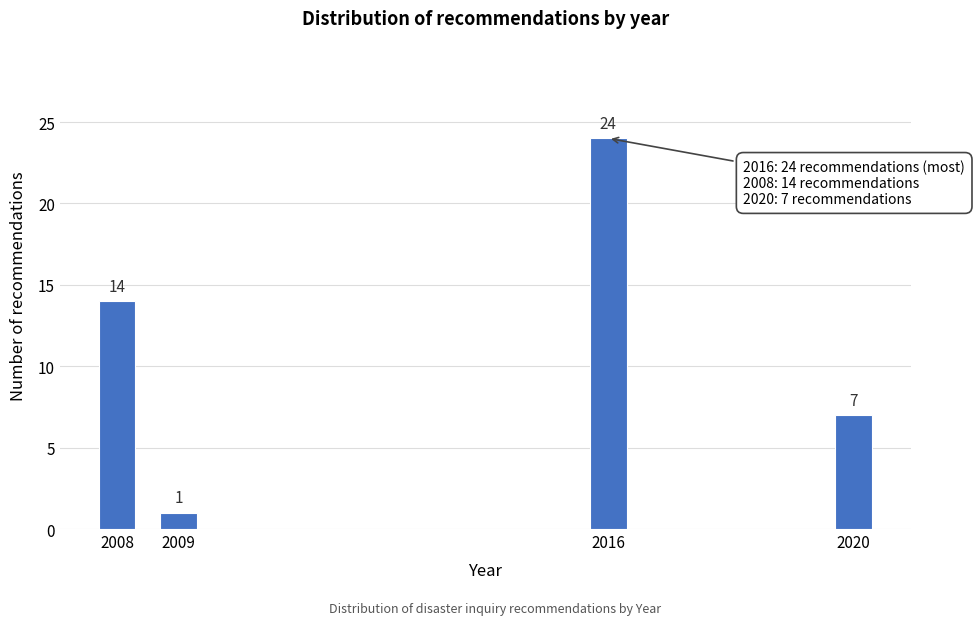

Reading right to left, what are all the values shown in this chart?

7	24	1	14